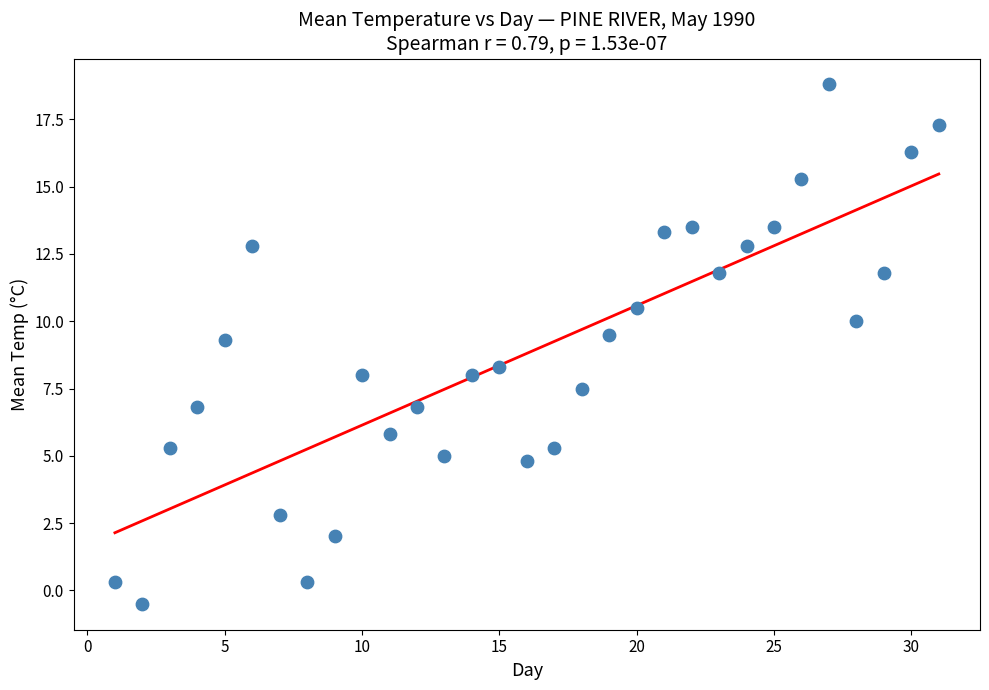

What is the range of Y values (max minus min)?

19.3